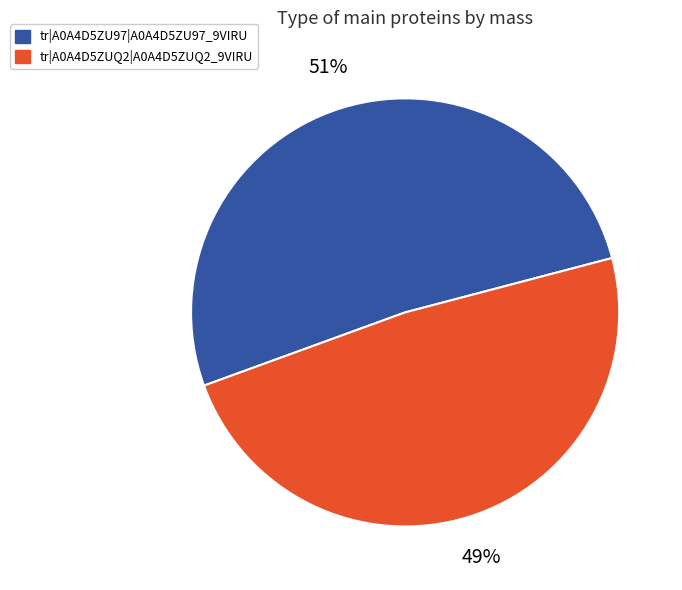

Count the number of slices in the pie.

2